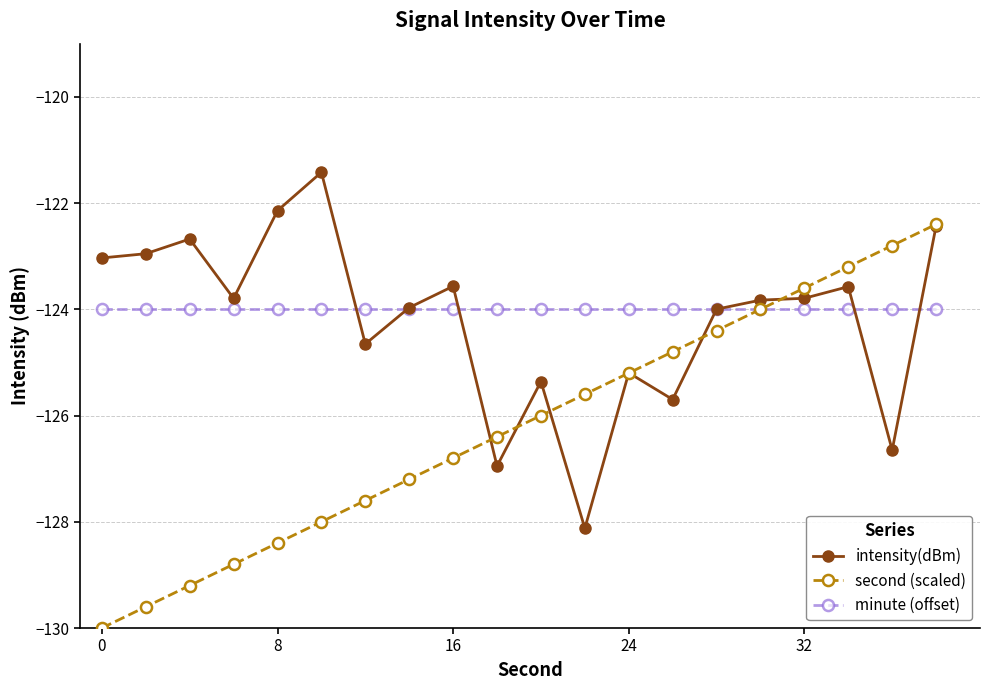

What is the value of the minute (offset) point at the 15th from the left?

-124.0